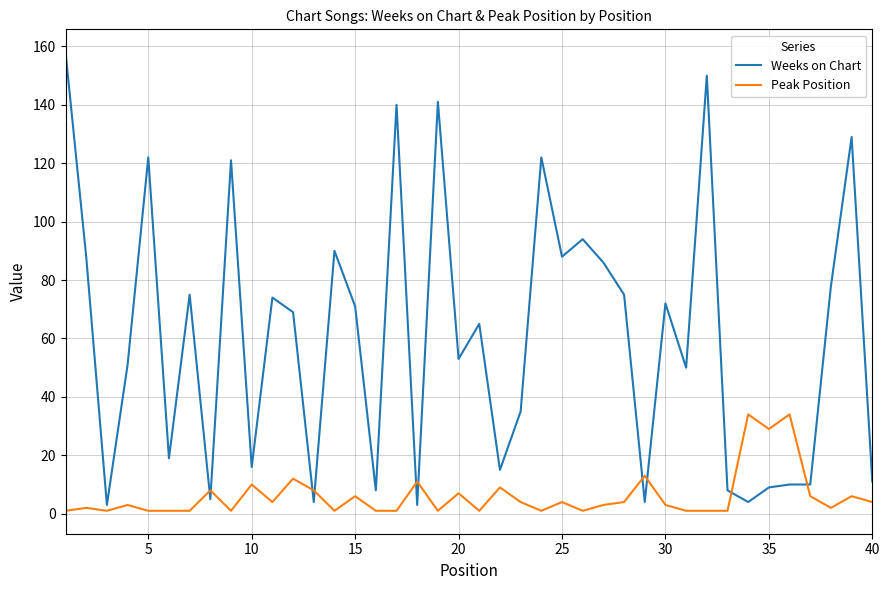

Which series ends up on top after the final intersection of Peak Position and Weeks on Chart?

Weeks on Chart